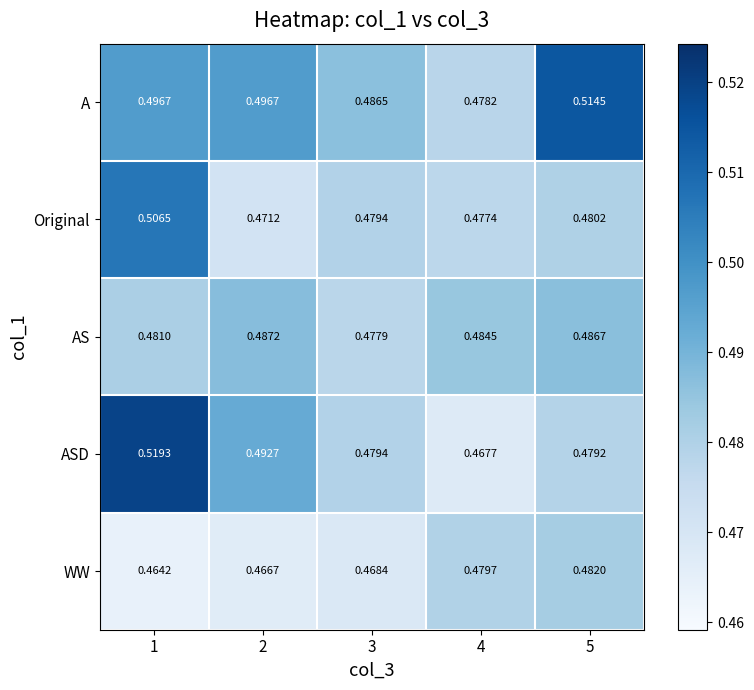

Is the value of WW at 5 greater than the value of AS at 4?

No